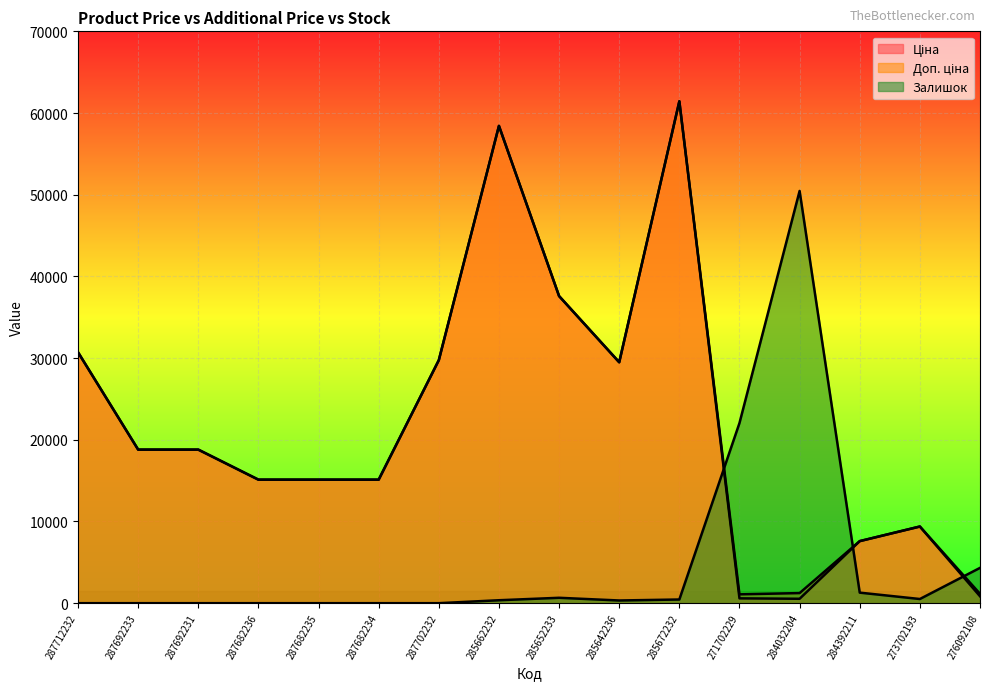

How many series are shown in this chart?

3